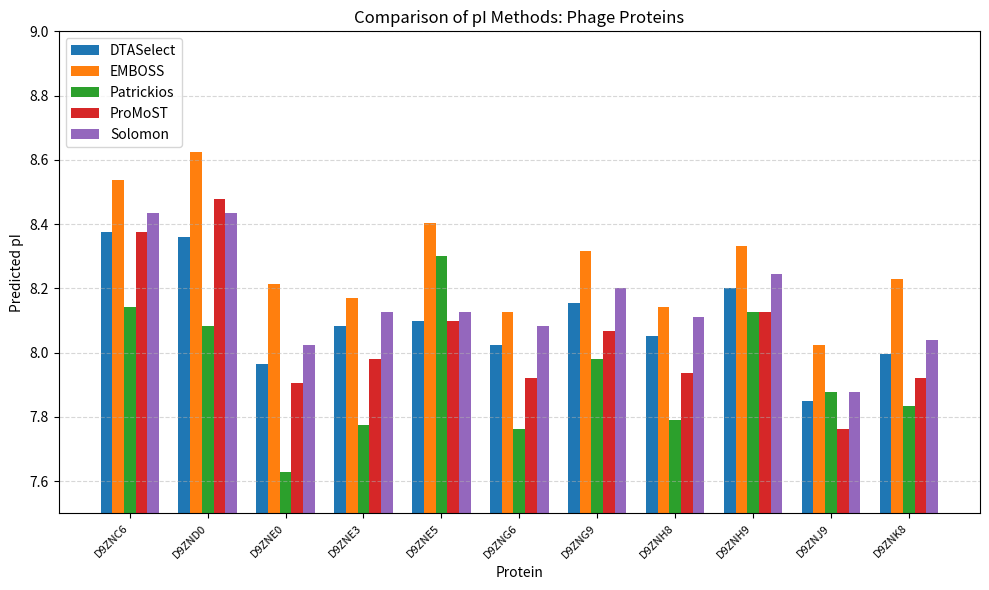

At which category does the chart reach its minimum across all series?

D9ZNE0